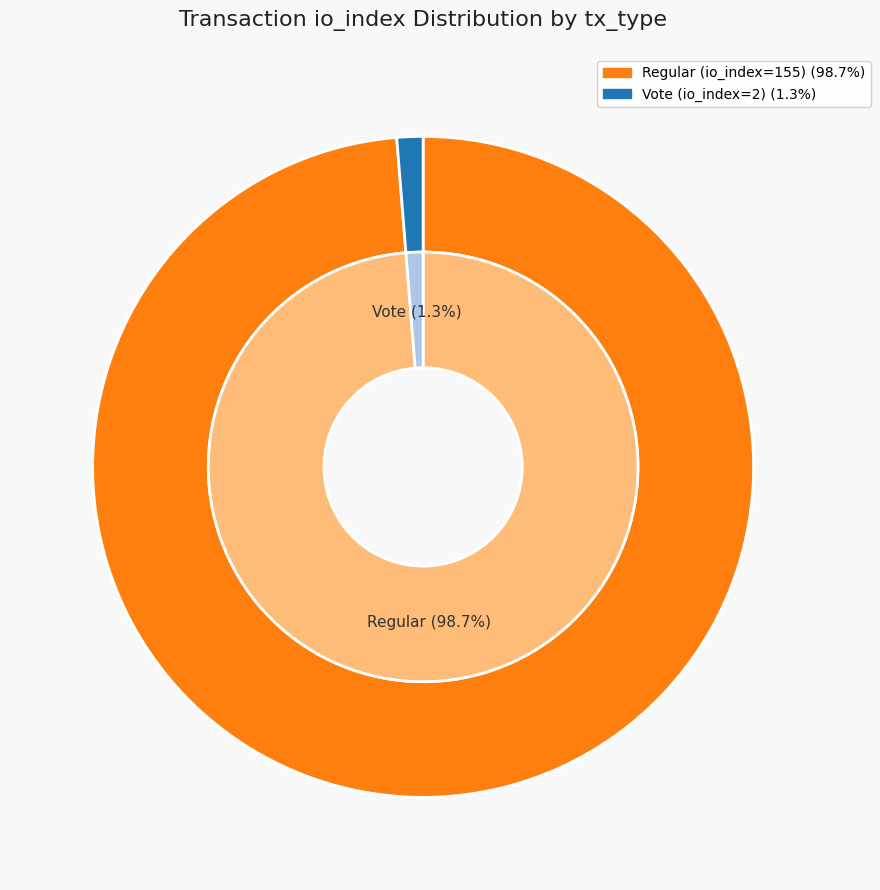

To the nearest percent, what is the difference between the Regular (io_index=155) and Vote (io_index=2) slice percentages?

97%